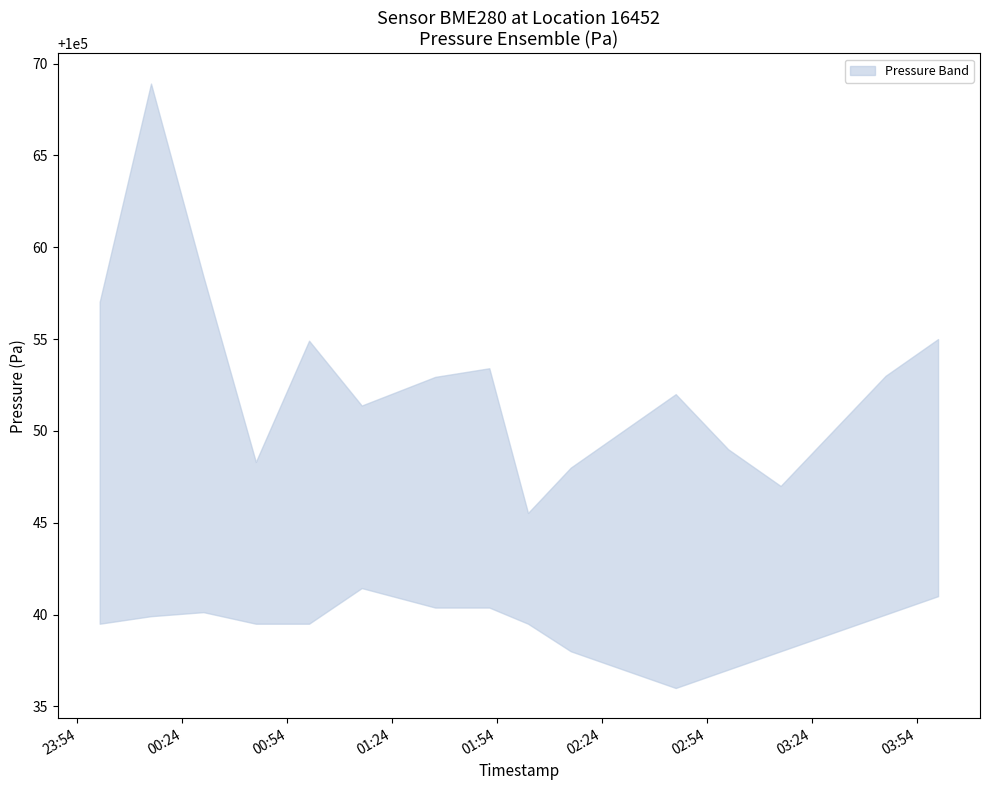

At how many categories does at least one series exceed 100044?

17